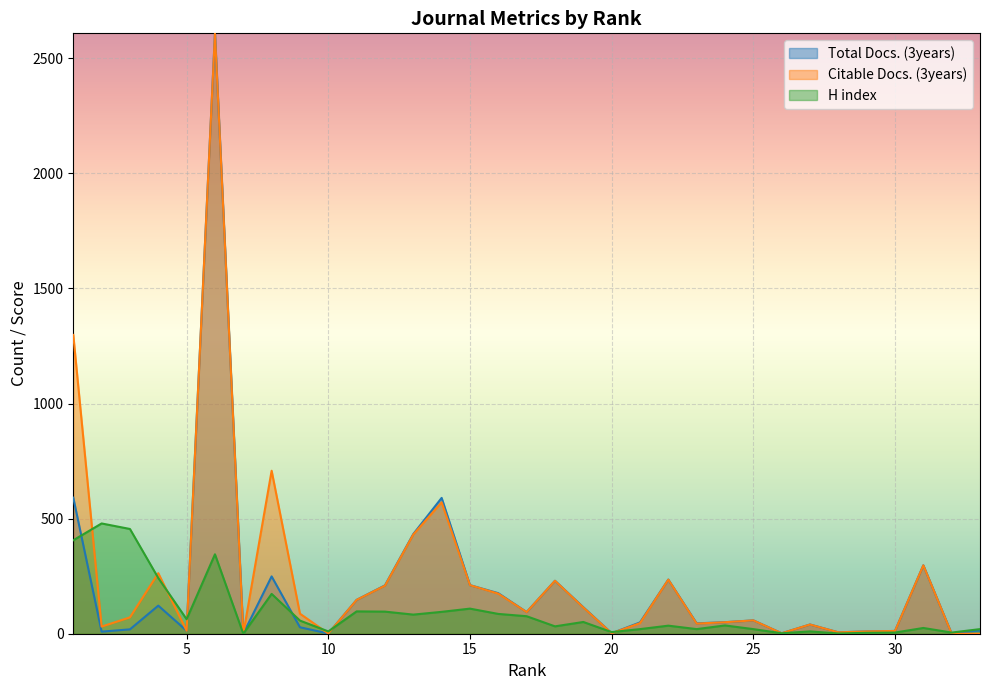

Where does the H index series first go above 36?

1